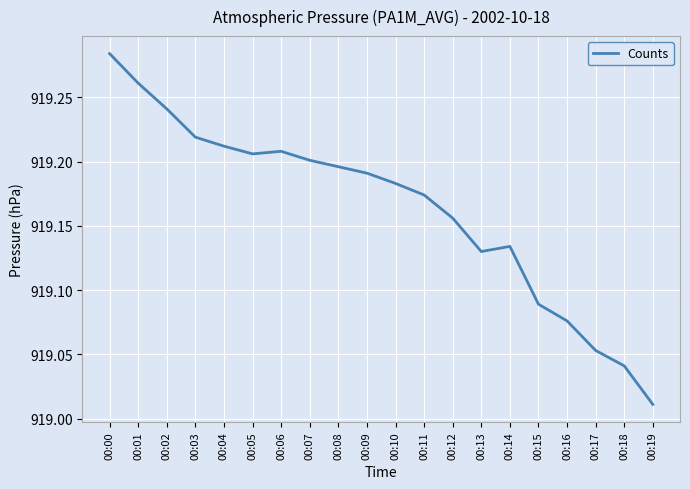

Which has a higher value, 00:16 or 00:02?

00:02